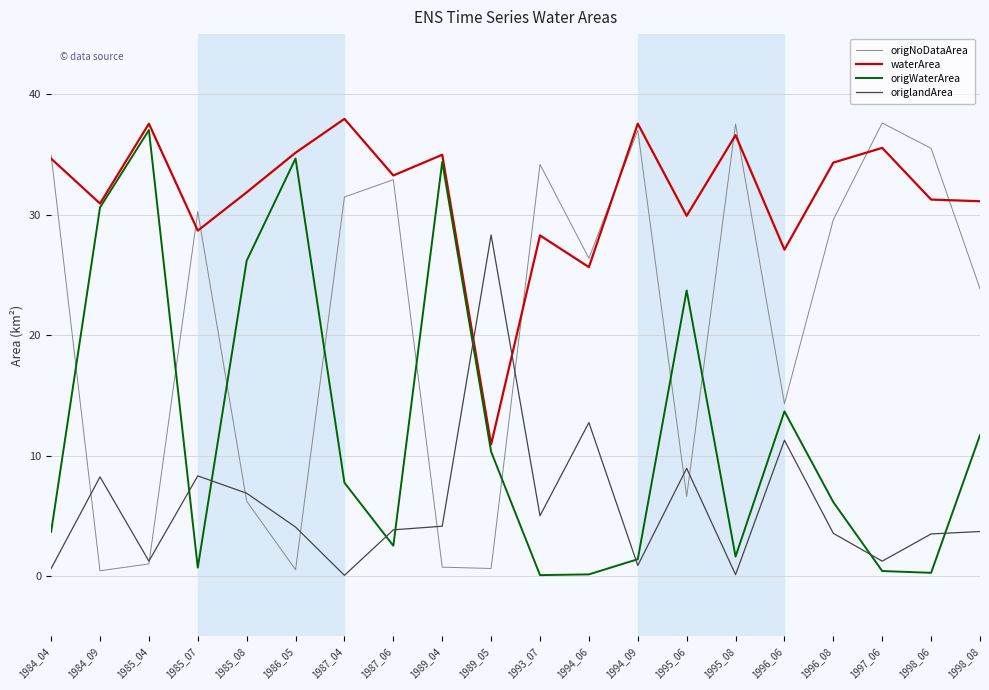

List the series in order of their overall mean, lowest first.

origlandArea, origWaterArea, origNoDataArea, waterArea